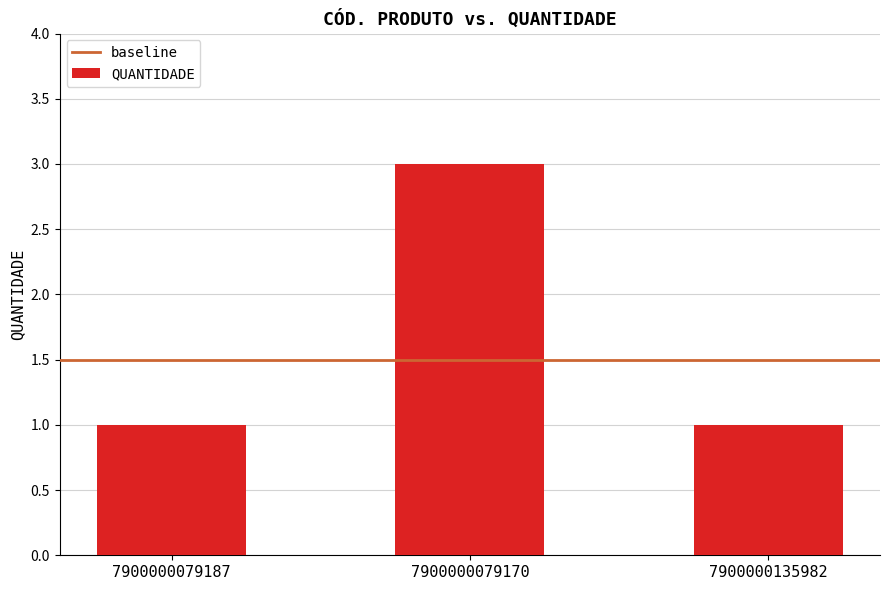

Reading left to right, what are all the values shown in this chart?

1	3	1